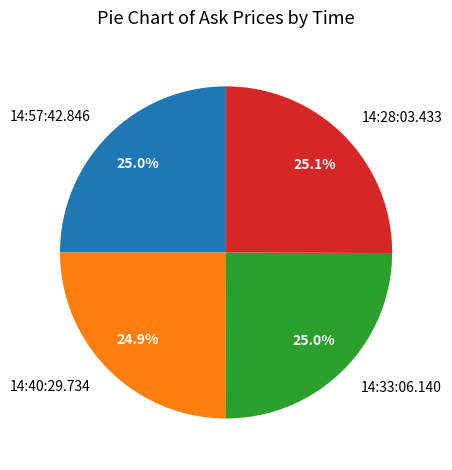

To the nearest percent, what portion does 14:57:42.846 represent?

25%